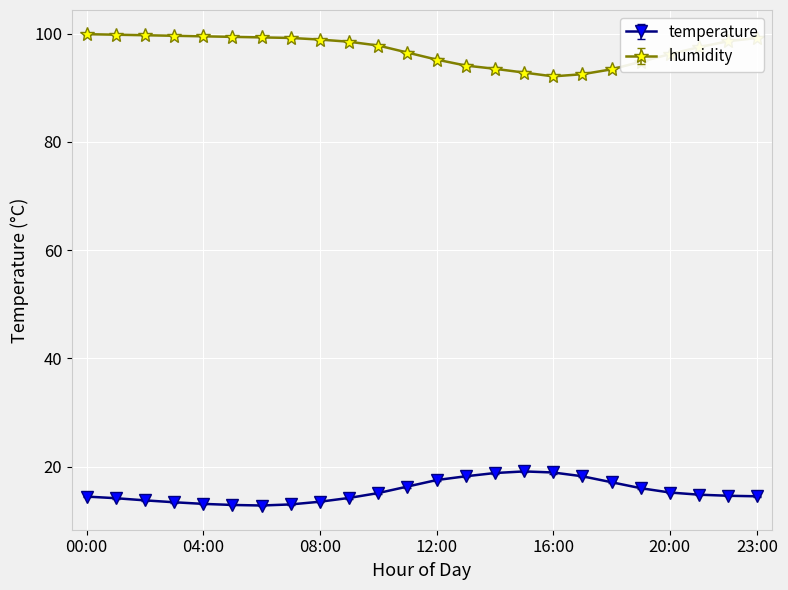

How many categories are shown in the chart?

24